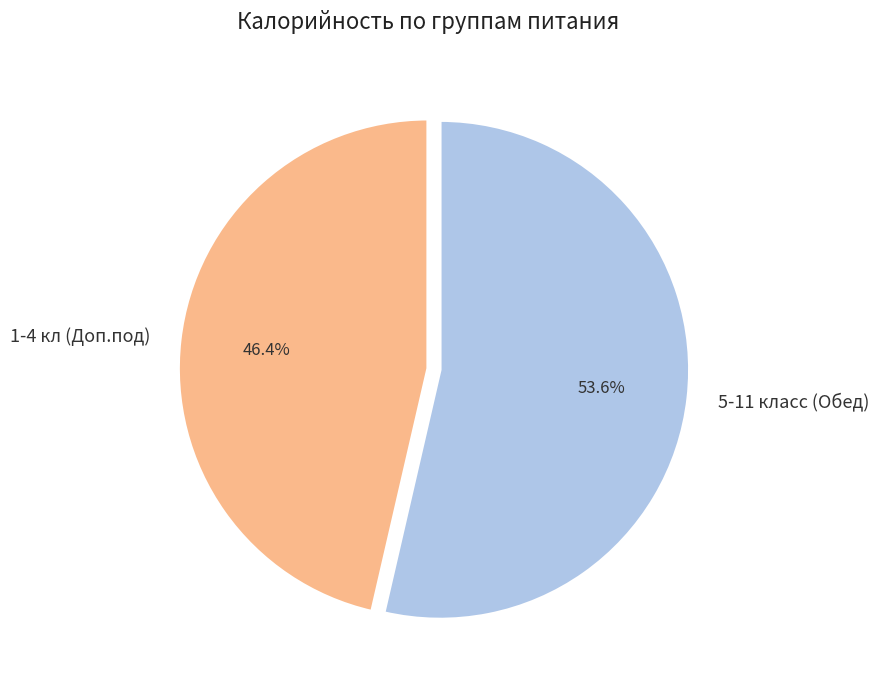

What is the largest slice in the pie chart?

5-11 класс (Обед)